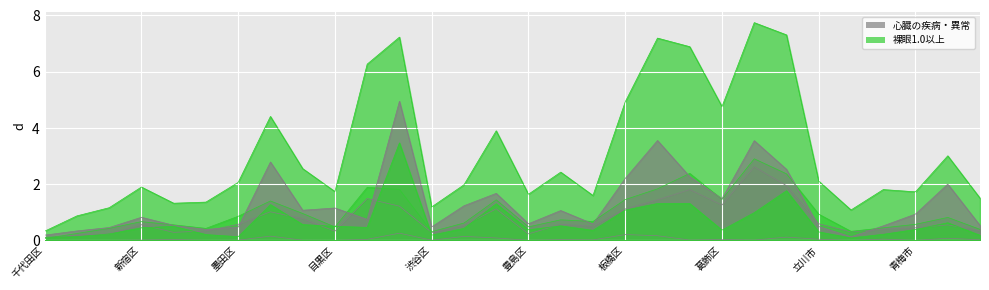

At which category does the chart reach its minimum across all series?

武蔵野市